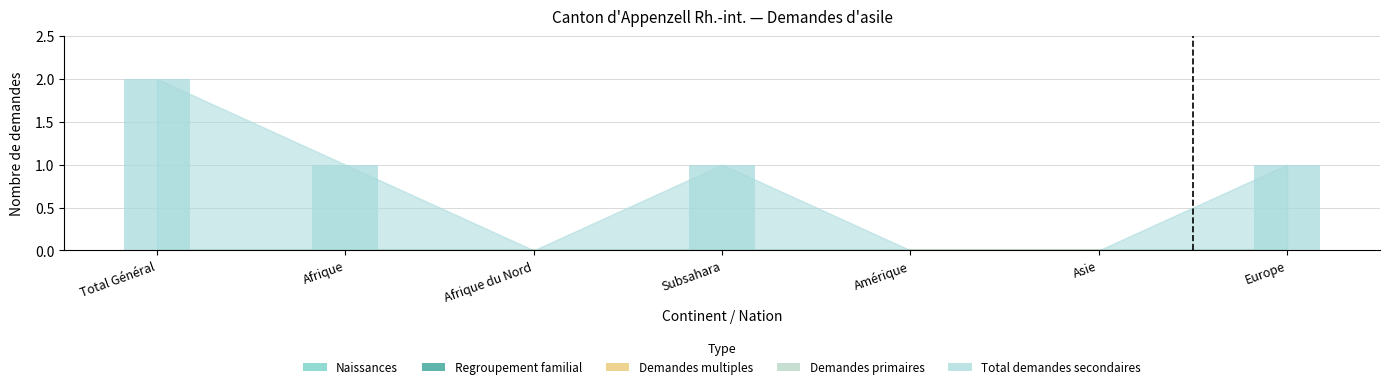

True or false: the data shows 2 at Europe.

False